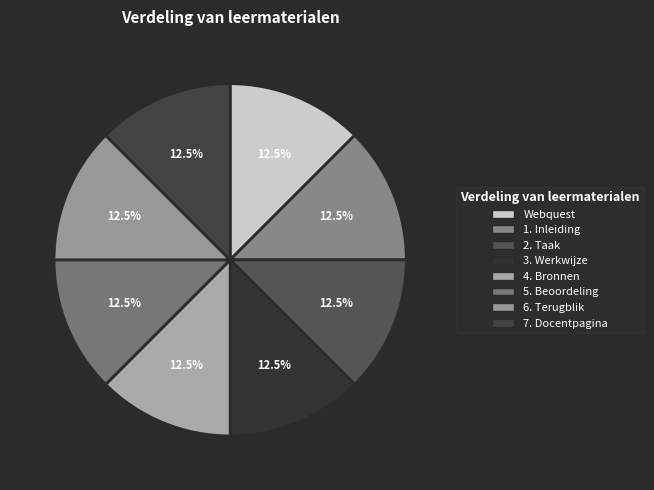

Is it true that 6. Terugblik is 13% of the pie?

True